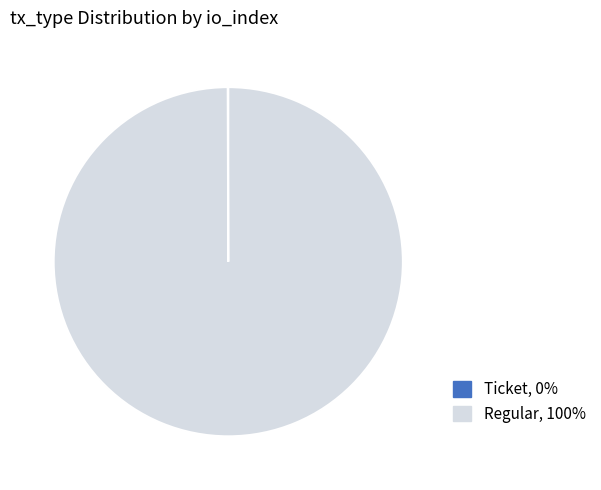

Does any single category account for the majority?

Yes